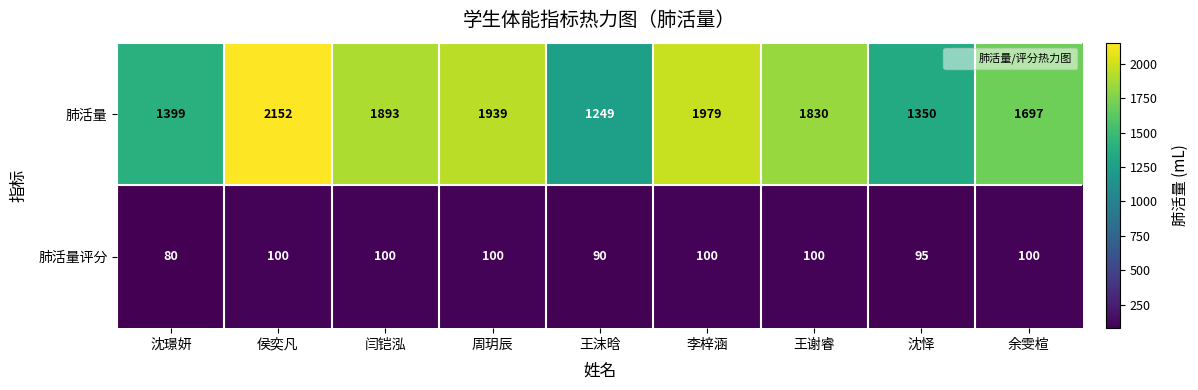

What is the sum of all 肺活量 values?

15488